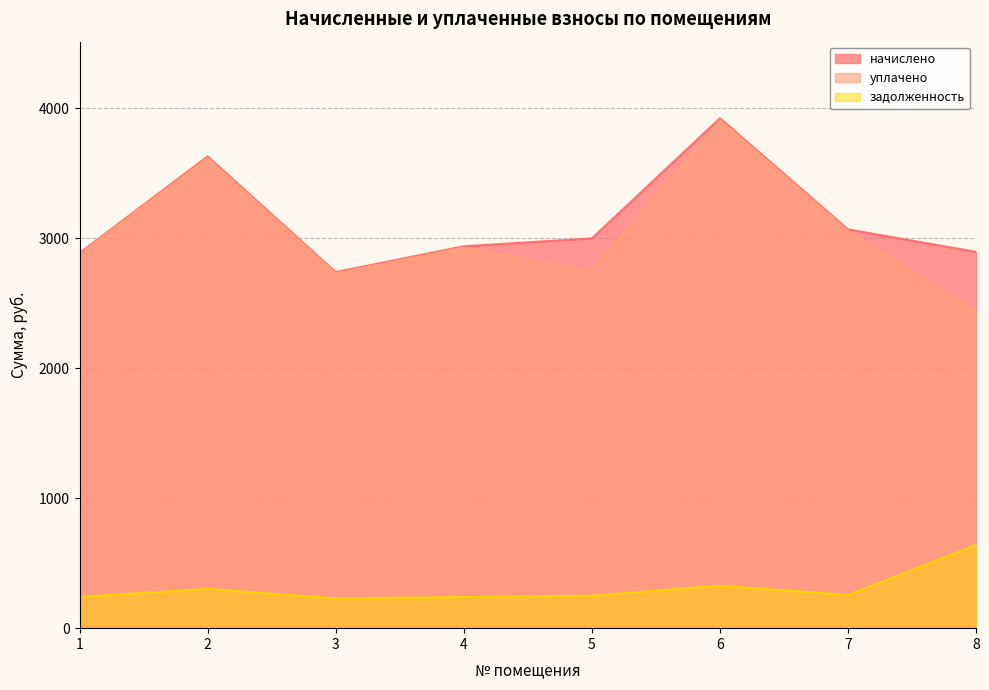

At which category does задолженность reach its first local valley?

3